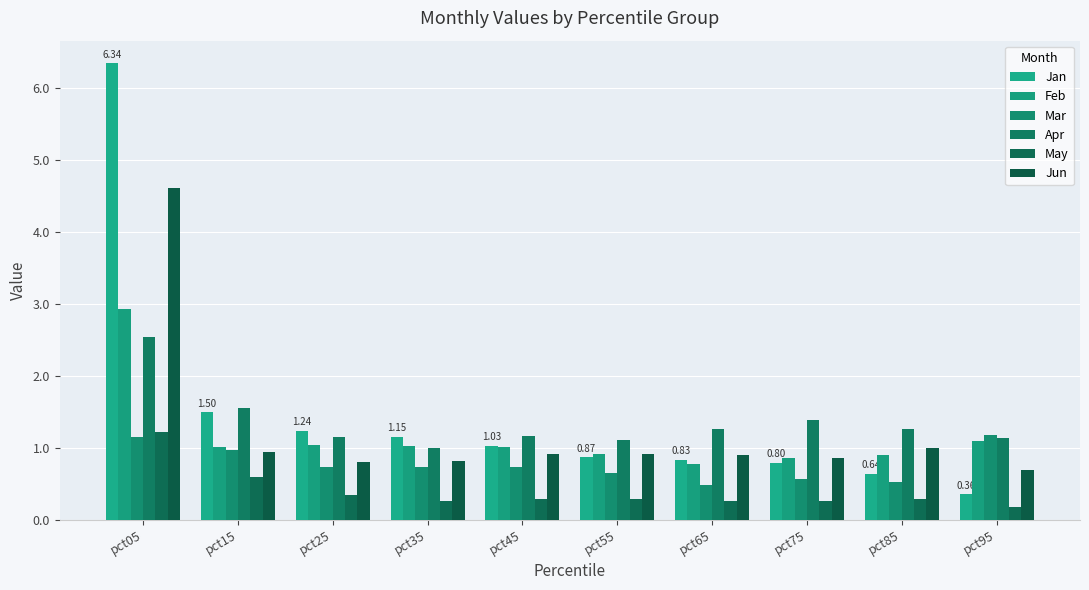

What is the smallest value displayed?

0.2